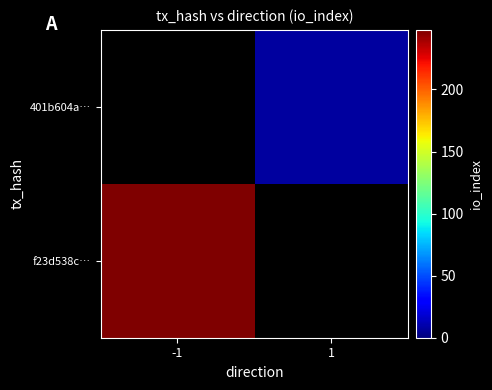

How many data points does each series have?

2